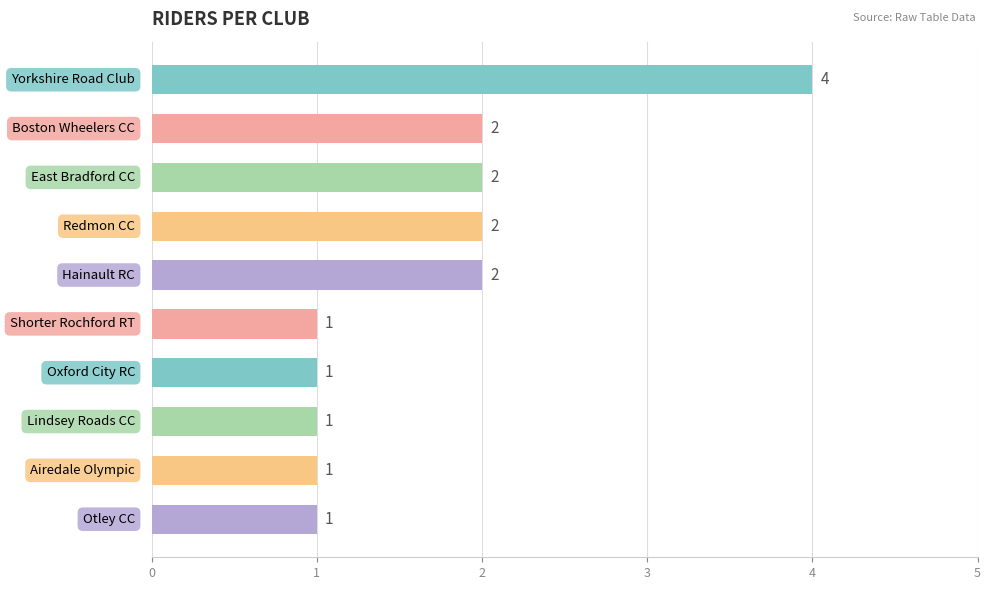

What is the value of the 9th bar from the top?

1